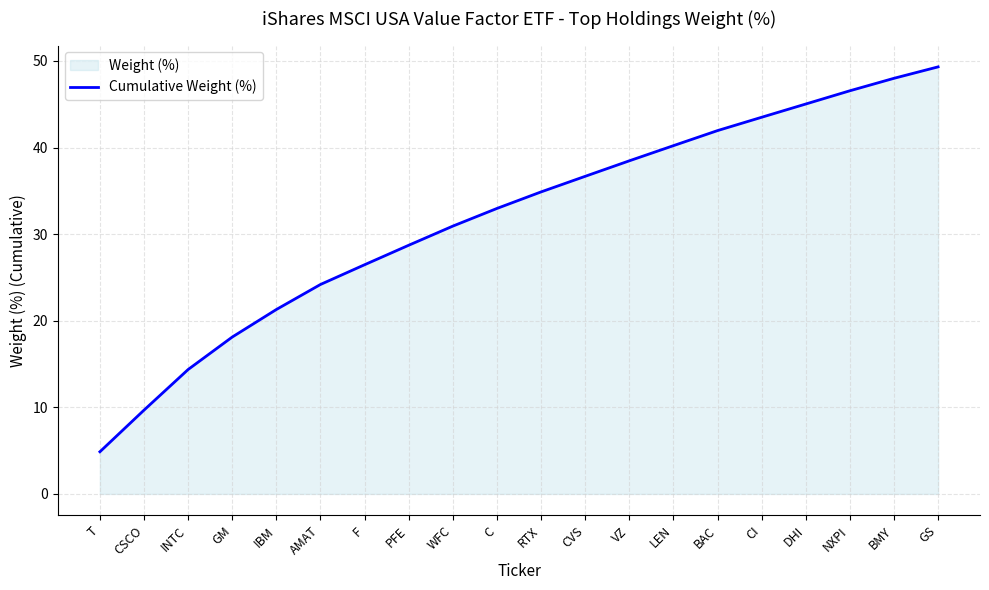

What is the ratio of the value at LEN to the value at INTC?

2.8